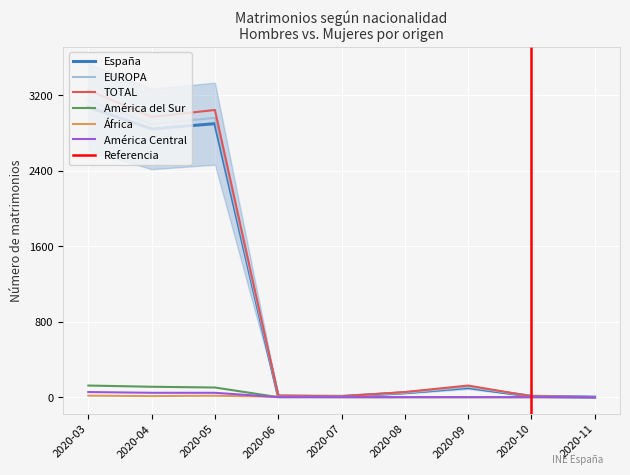

True or false: América Central and EUROPA cross at least once.

False